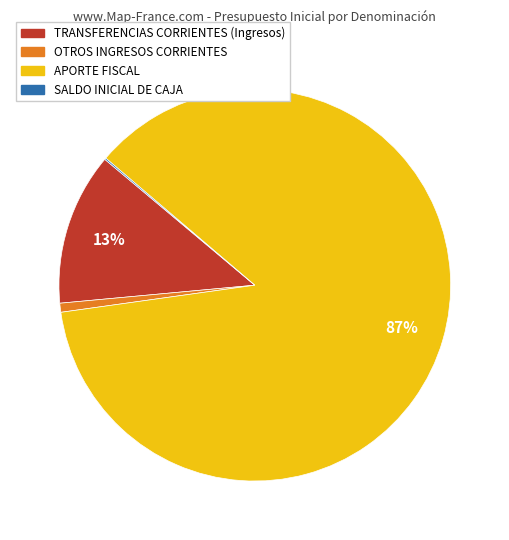

True or false: APORTE FISCAL accounts for 87% of the total.

True